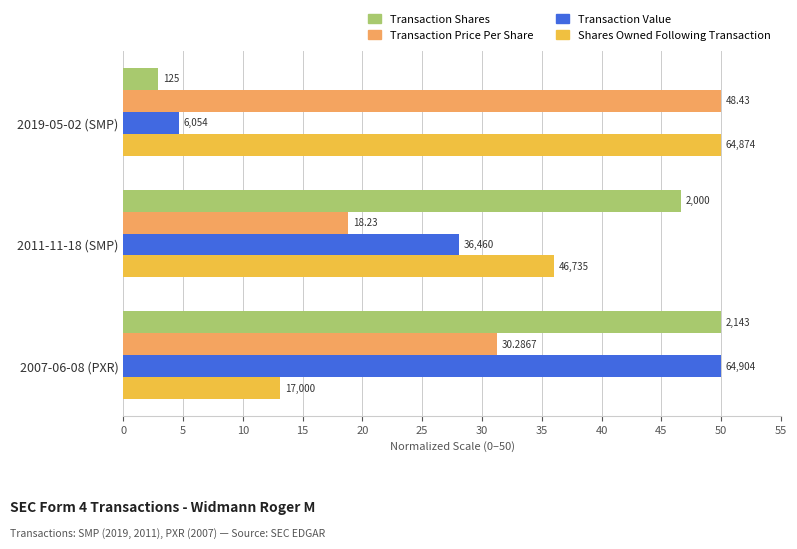

What are all the series names shown in the legend?

Transaction Shares, Transaction Price Per Share, Transaction Value, Shares Owned Following Transaction